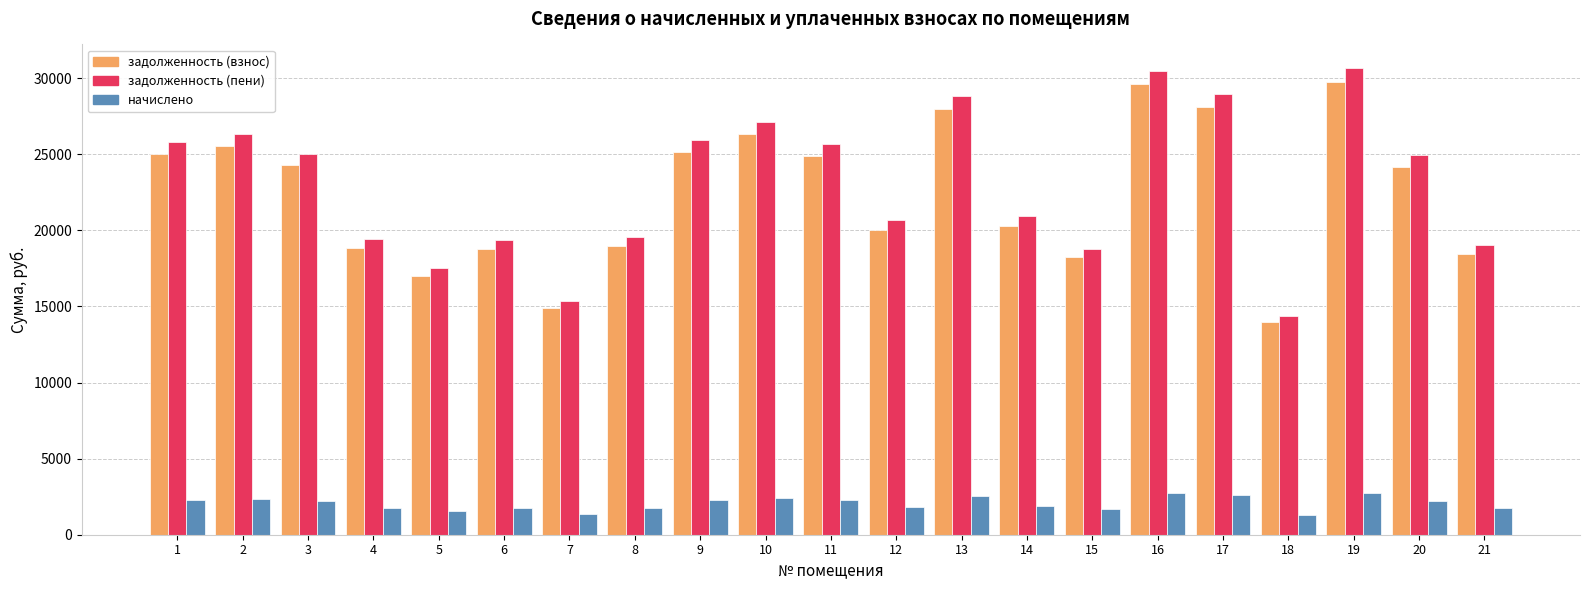

What is the value of the задолженность (пени) bar at the 21st from the left?

19048.0